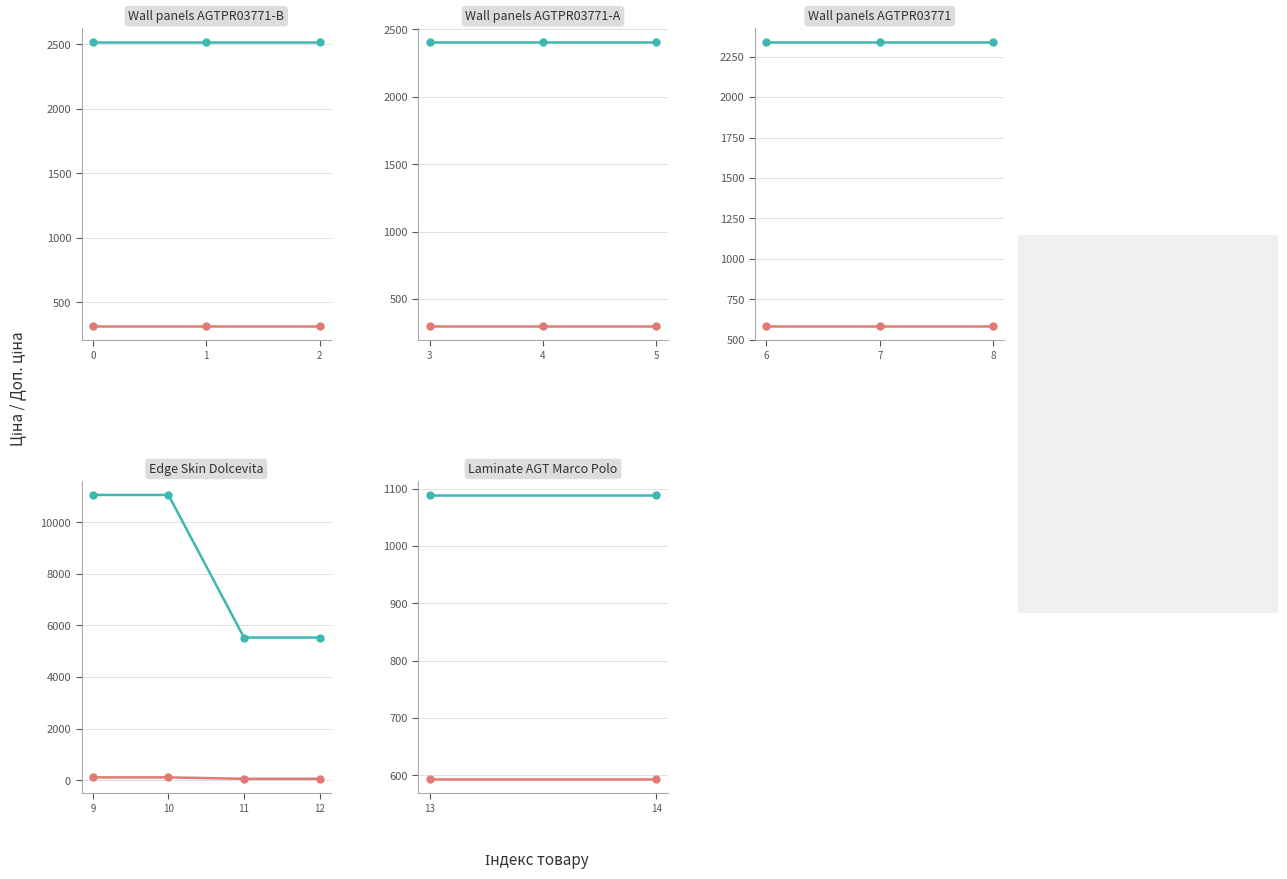

Which series has the largest total across all categories?

Доп. ціна